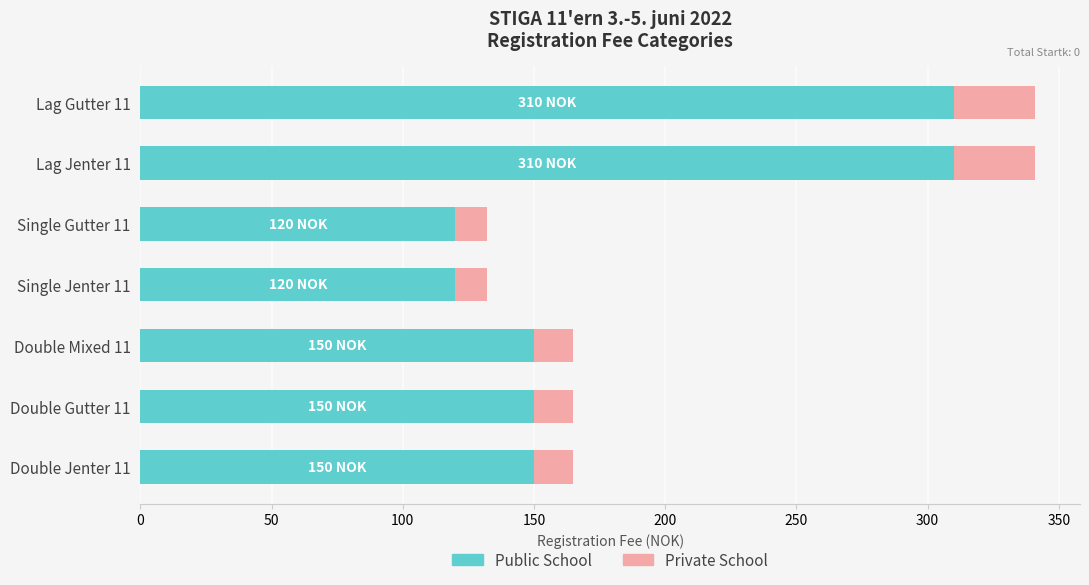

What is the maximum value for Public School?

310